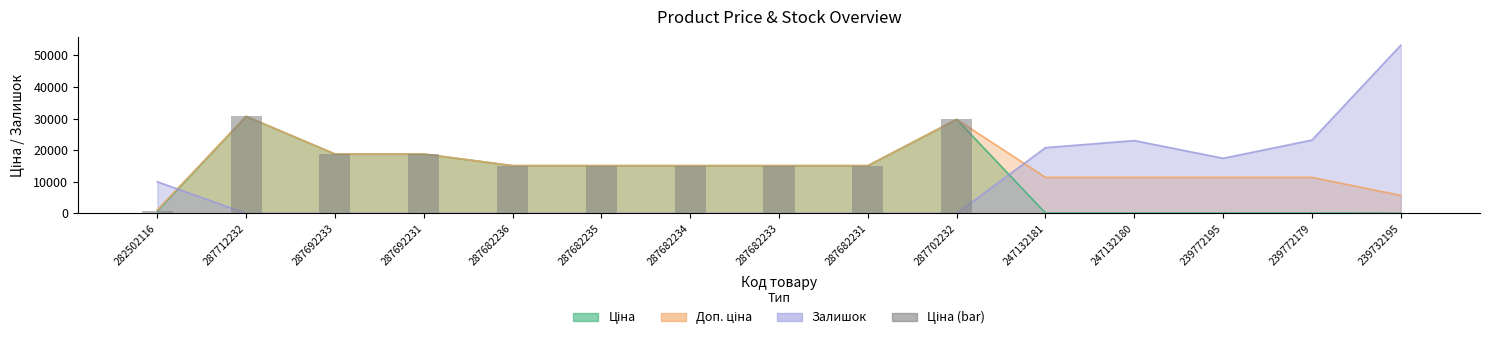

What position from the right is 239772179?

2